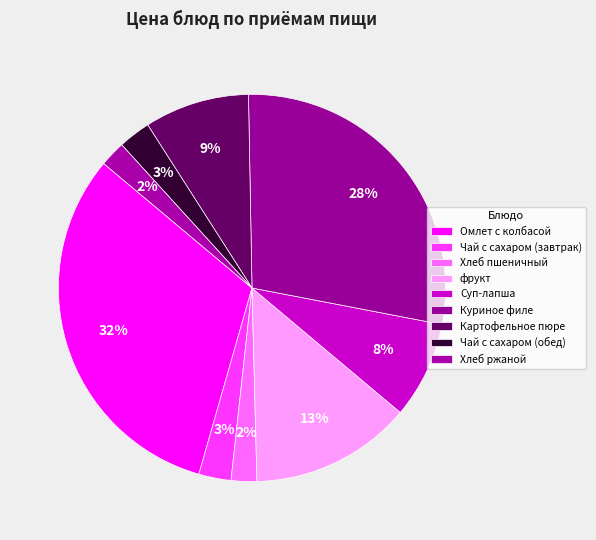

What is the change in value from Суп-лапша to Картофельное пюре?

+1.0